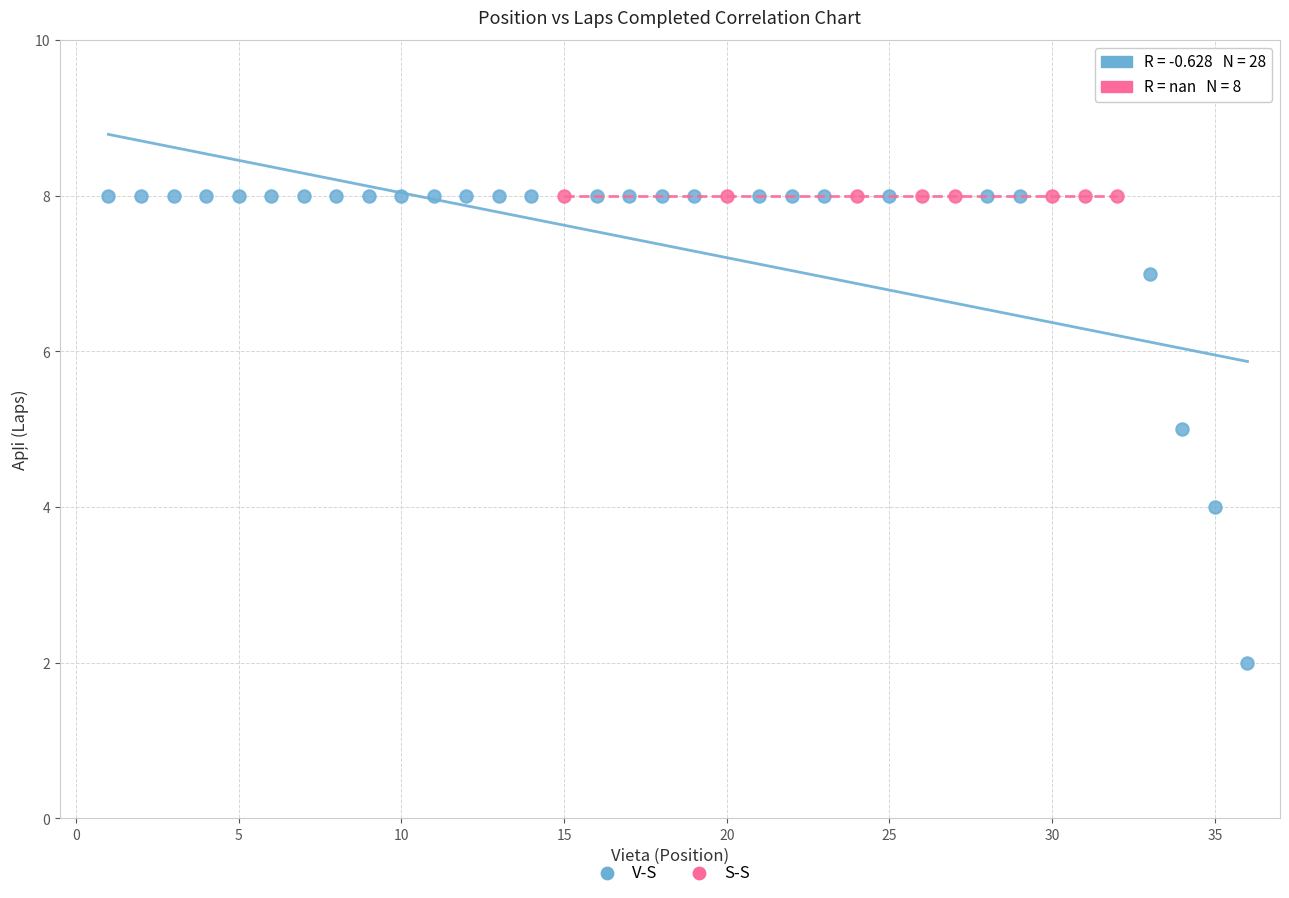

Which series reaches the minimum Y coordinate?

V-S